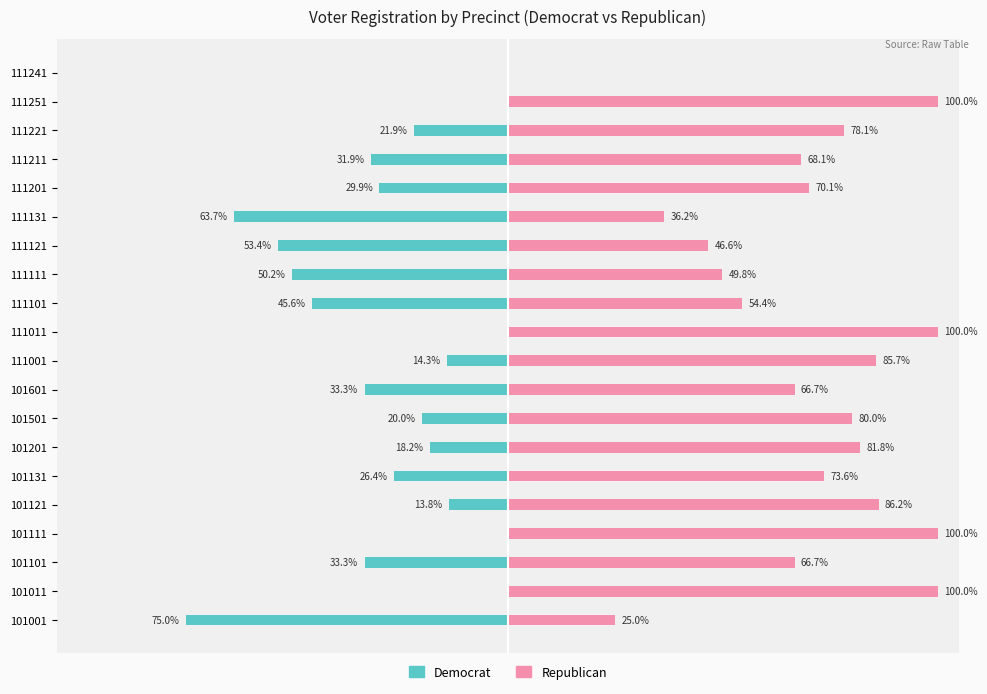

What is the difference between the second highest and second lowest values in the Republican series?

75.0